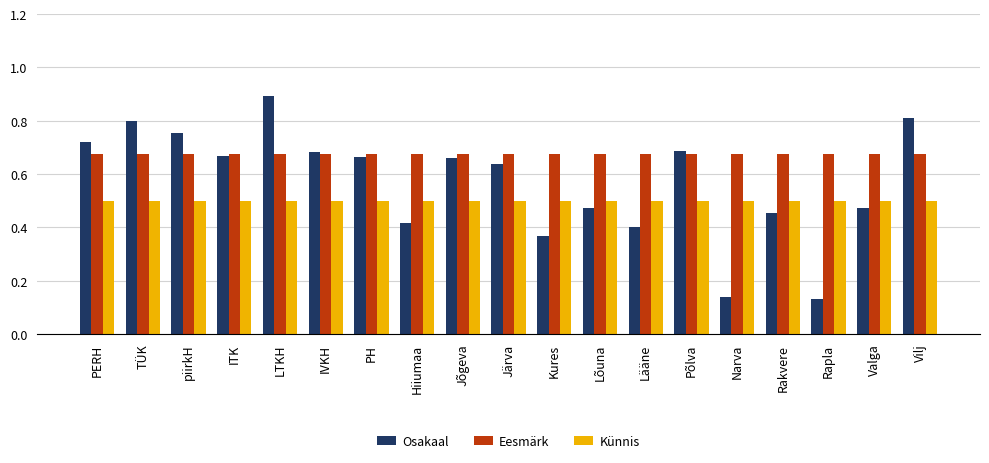

What is the sum of the Osakaal values at LTKH and Vilj?

1.7